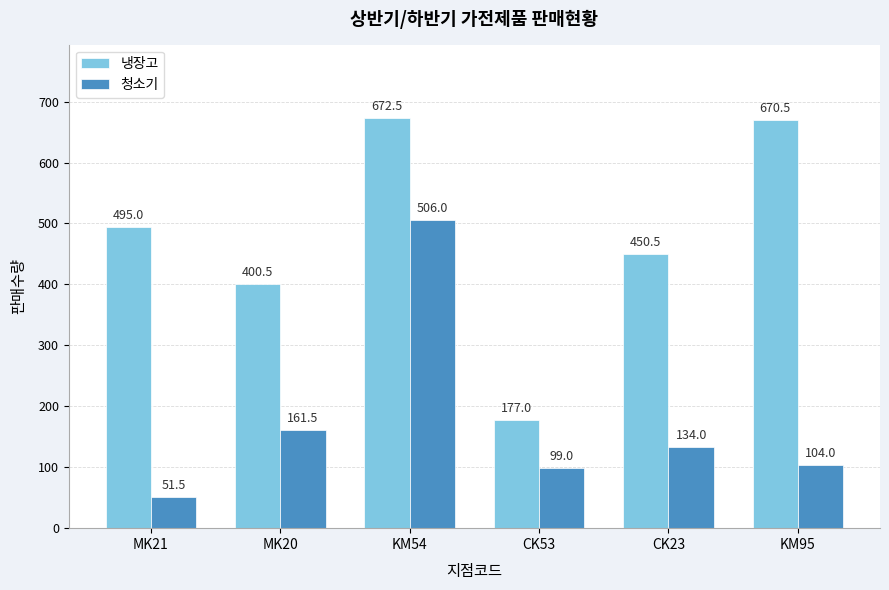

Is it true that 냉장고 equals 255.7 at CK23?

False